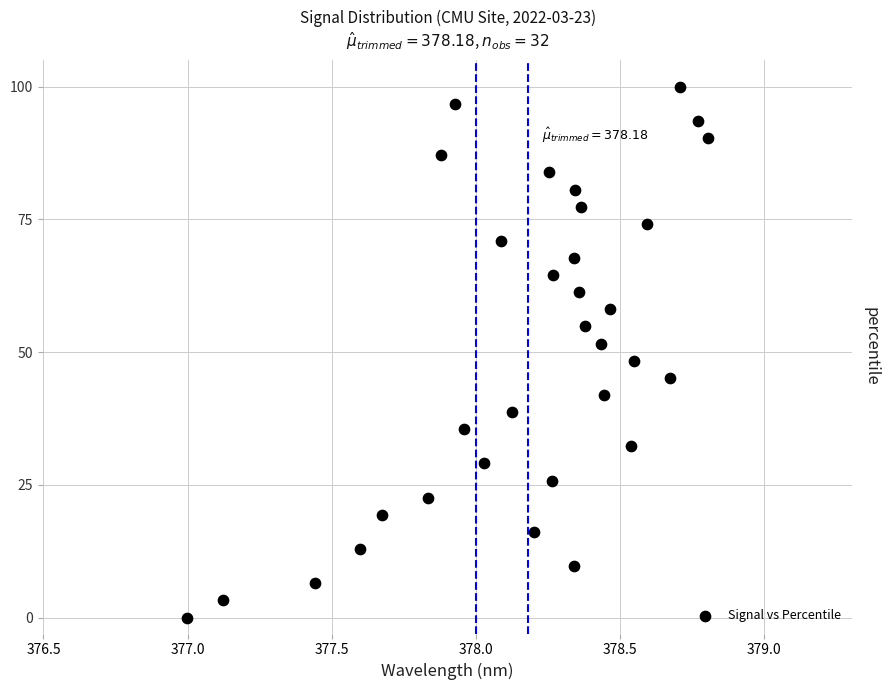

What is the range of X values (max minus min)?

1.8